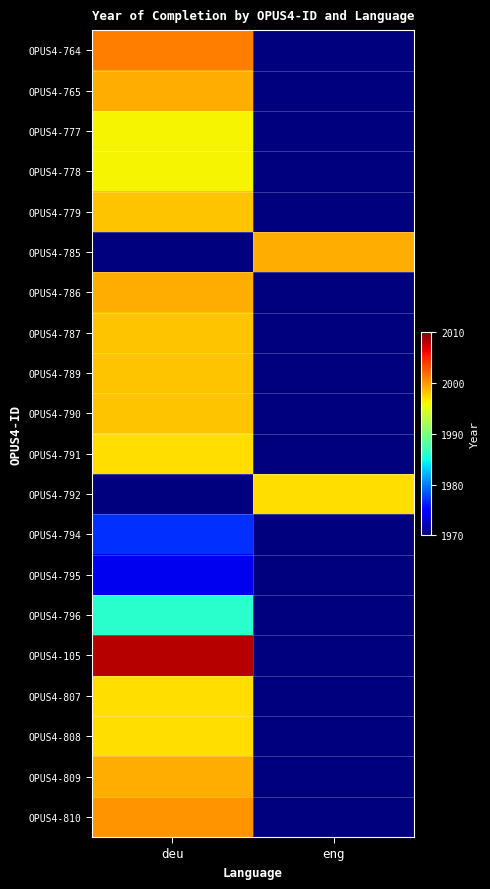

What is the total value across all series at eng?

3996